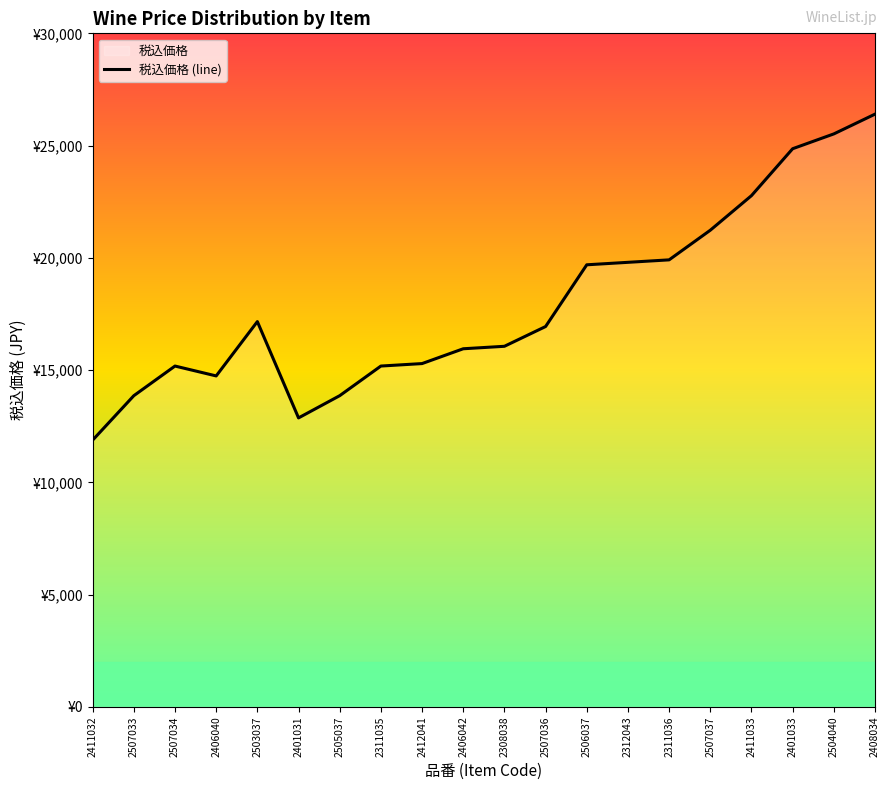

Does the chart have visible grid lines?

No